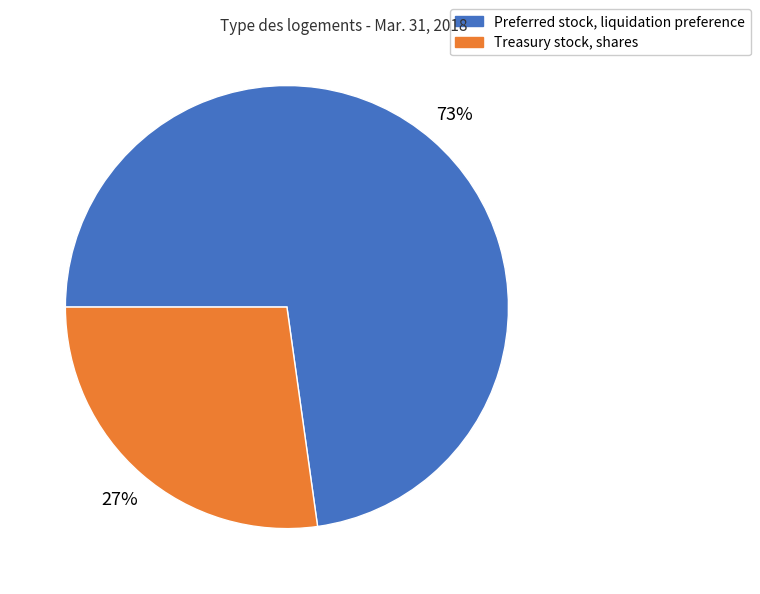

To the nearest percent, what is the difference between the largest and smallest slice percentages?

46%